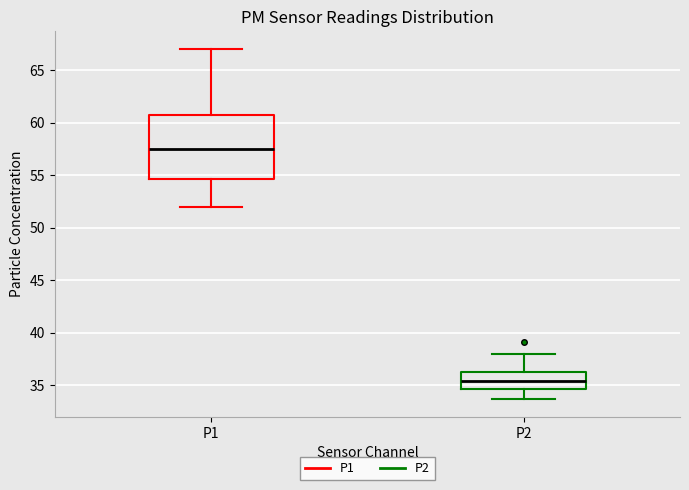

Which box has the highest median line?

P1